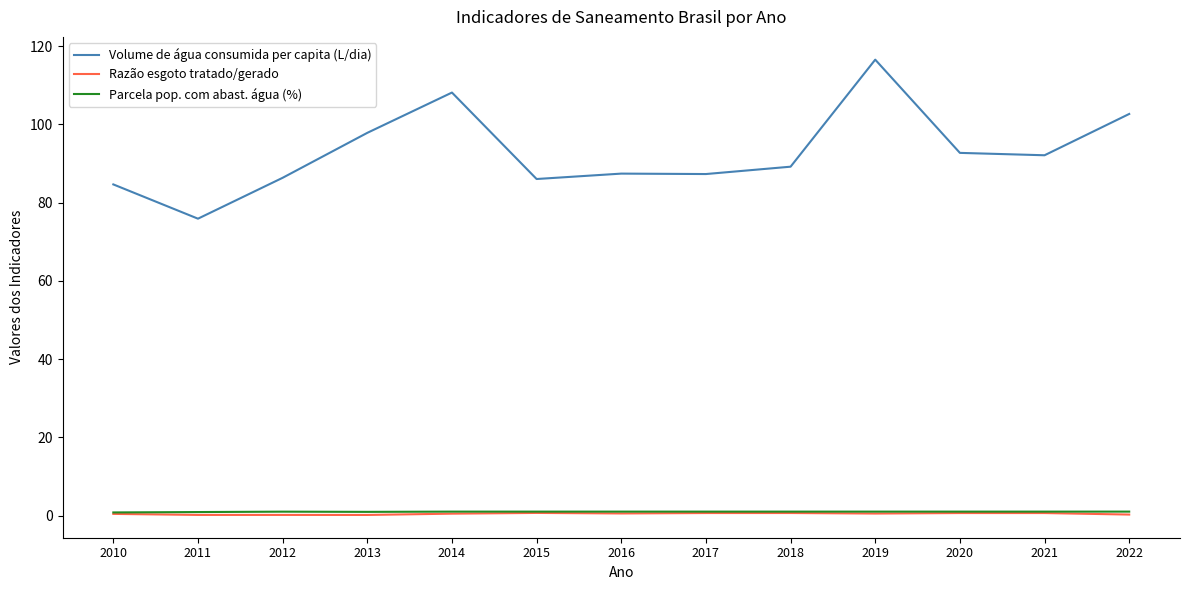

What is the minimum value shown in the chart?

0.1